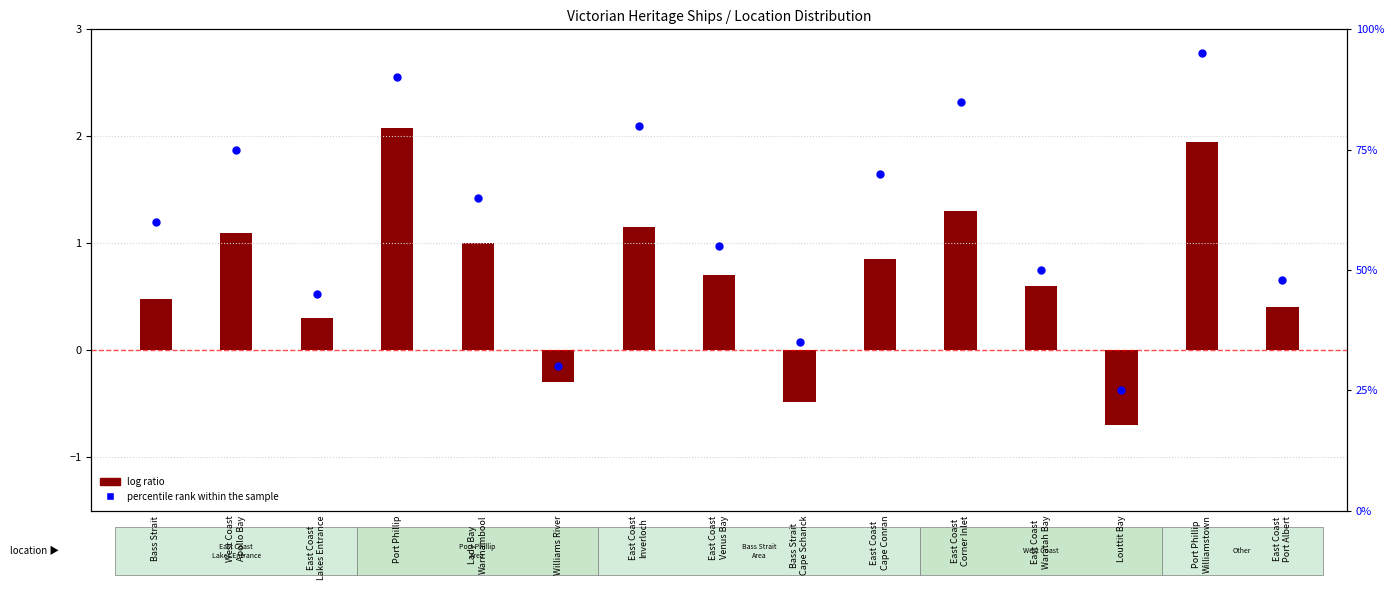

Which series has the largest Y range (max minus min)?

percentile rank within the sample